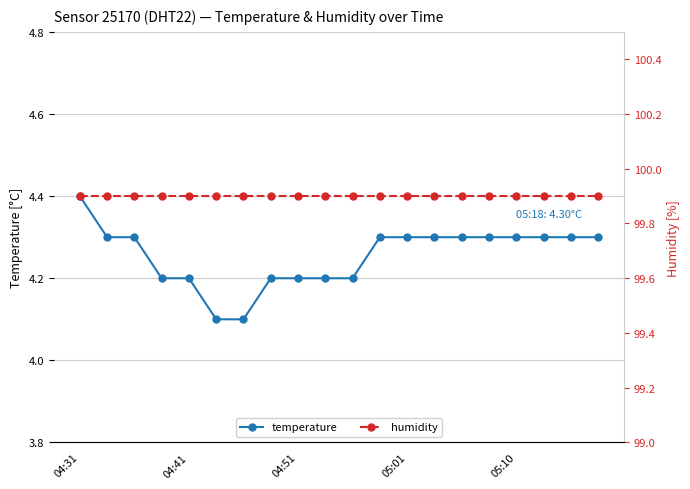

True or false: temperature has a value of 2.2 at 04:51.

False